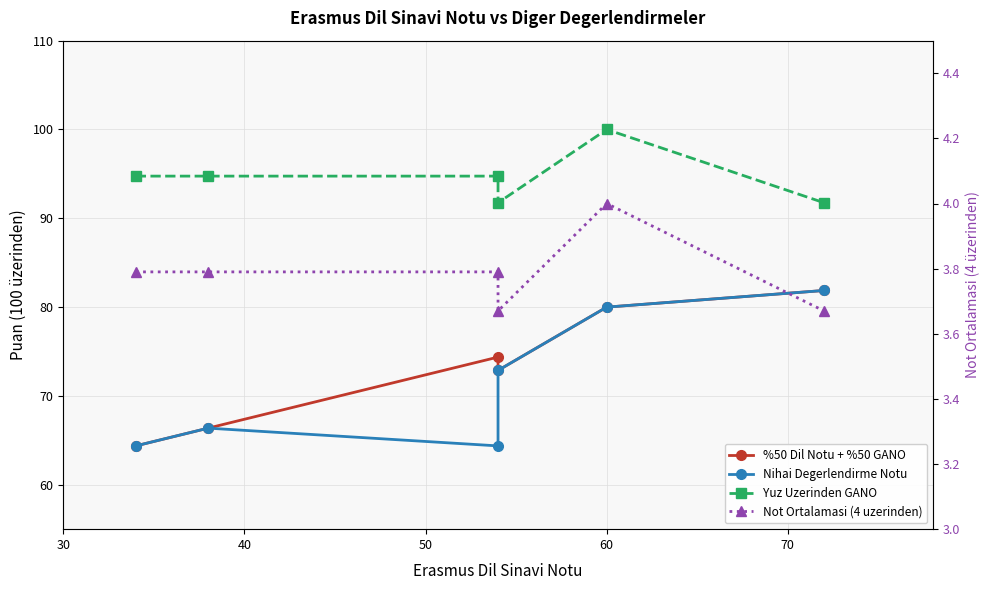

What are all the series names shown in the legend?

%50 Dil Notu + %50 GANO, Nihai Degerlendirme Notu, Yuz Uzerinden GANO, Not Ortalamasi (4 uzerinden)